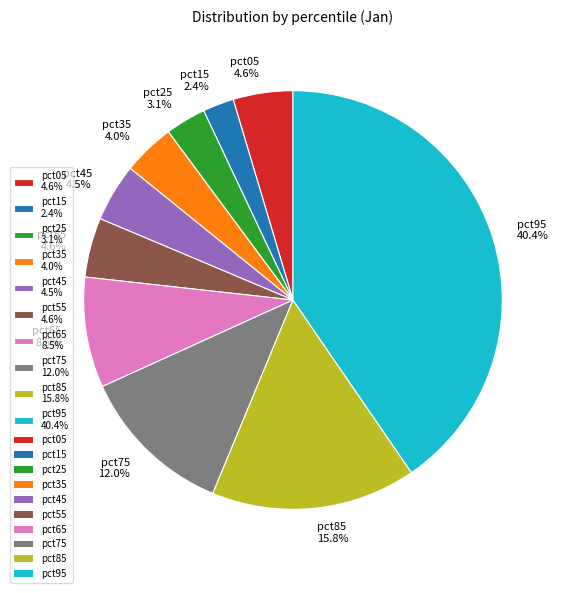

Is there a majority slice in this chart?

No